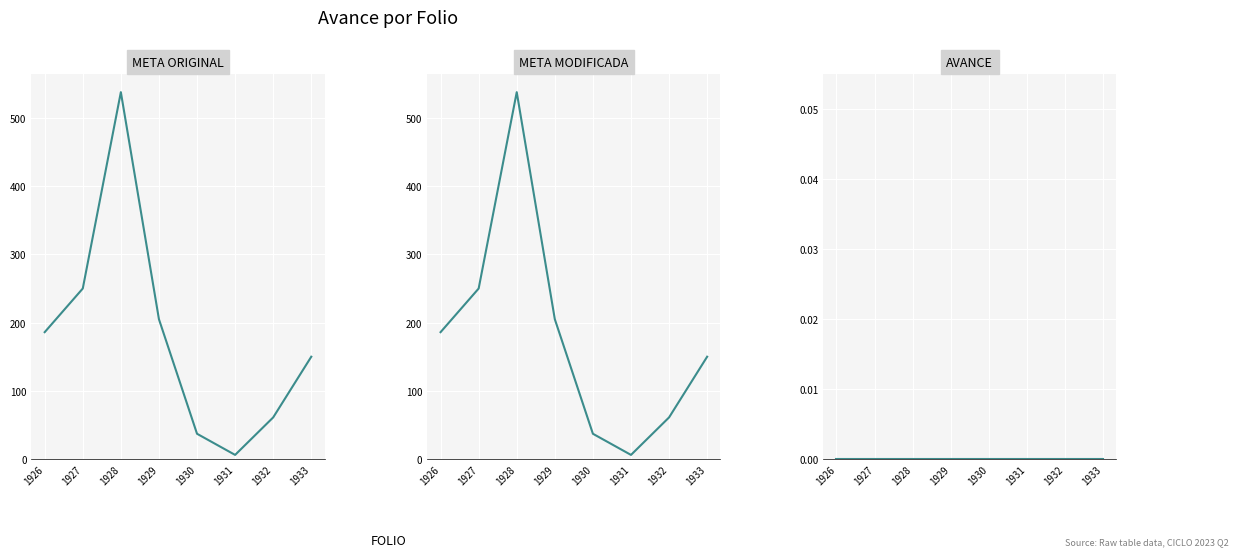

Where is AVANCE nearest to the value 0?

1926